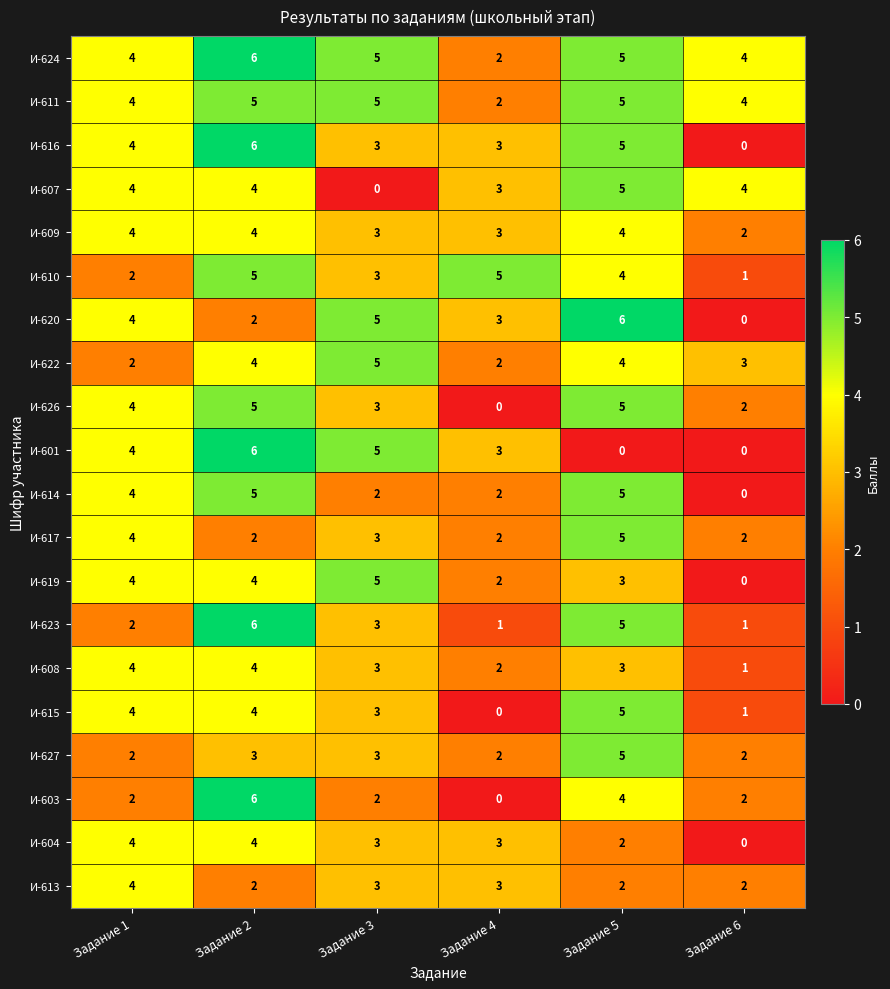

True or false: И-601 has a value of 0 at Задание 5.

True